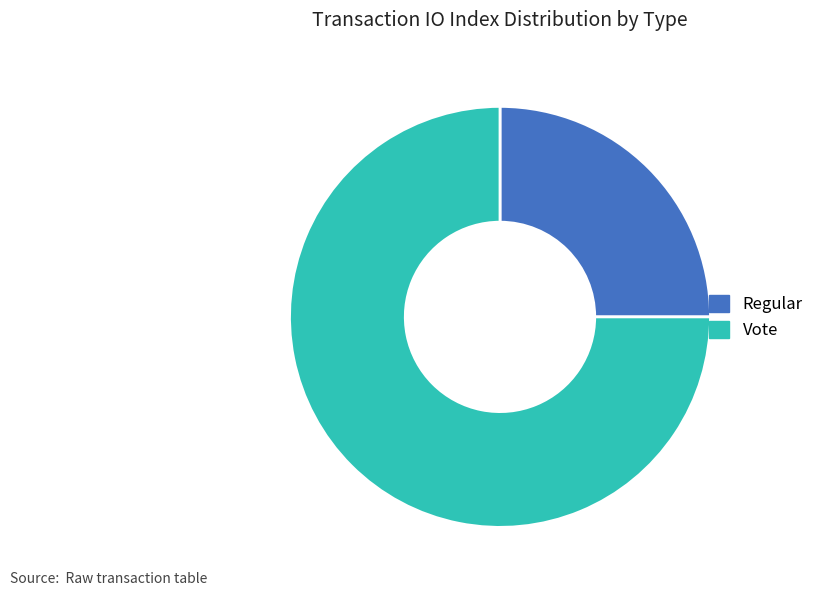

Approximately how many times larger is the value at Vote compared to Regular?

3.0